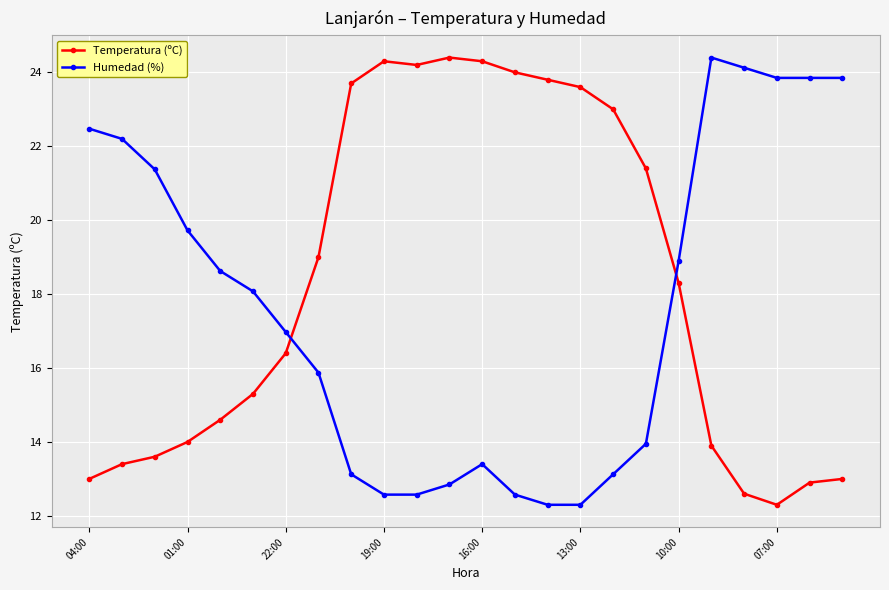

What is the value of the Humedad (%) point at the 16th from the left?

12.3